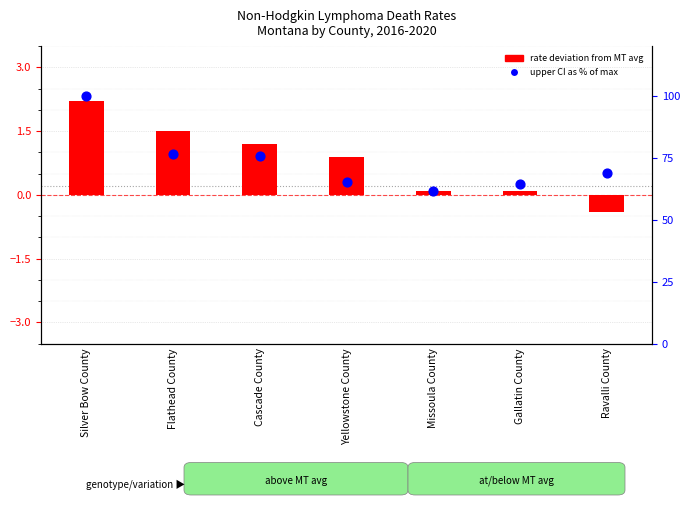

What are all the series names shown in the legend?

rate deviation from MT avg, upper CI as % of max